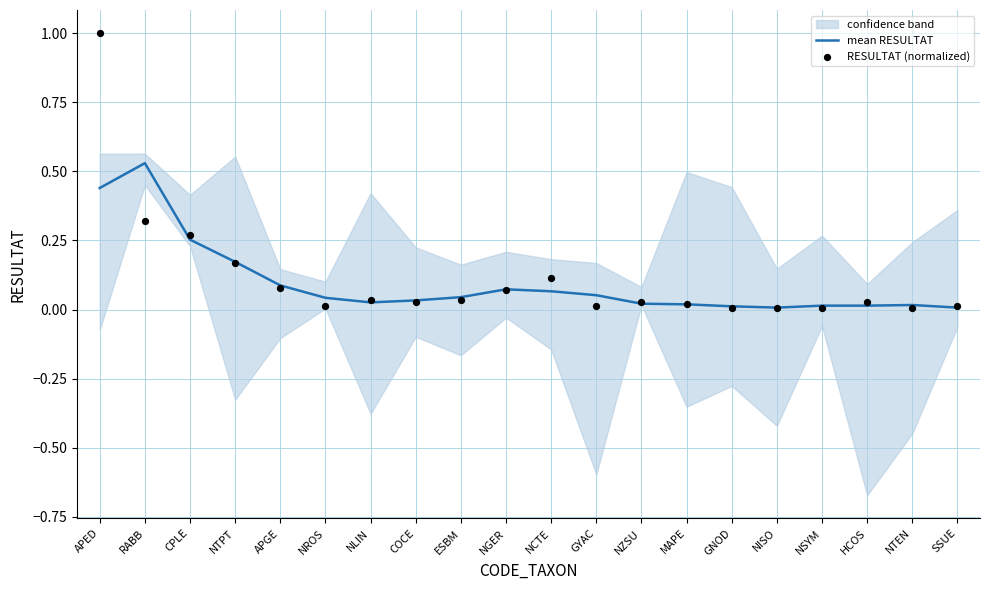

What is the total value across all series at GYAC?

0.1